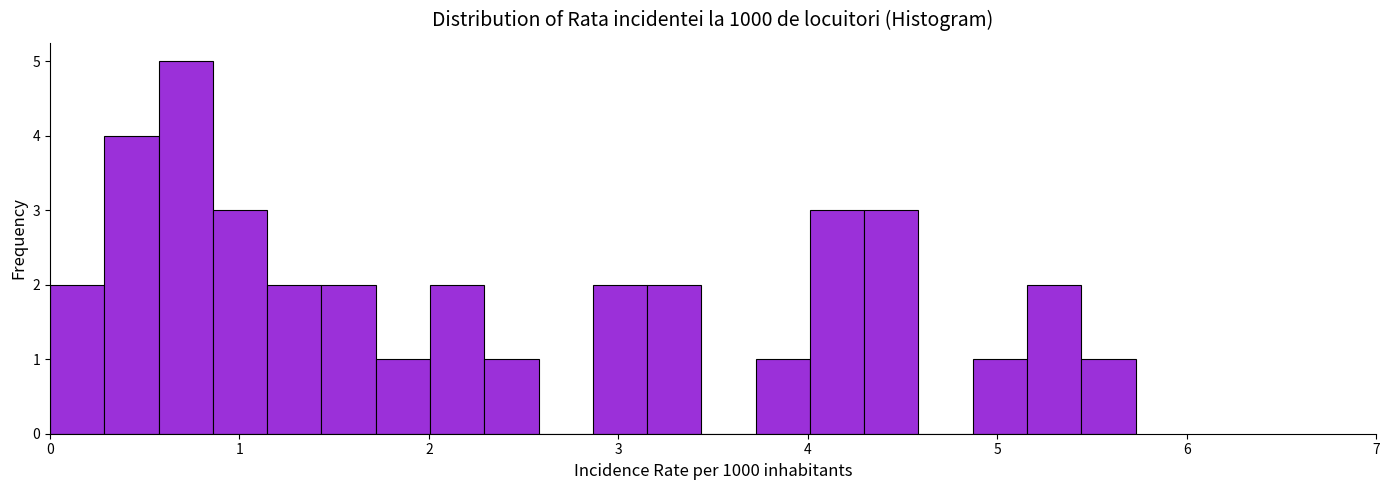

Around what value on the x-axis is the tallest bar? Give the approximate position of its centre, as read against the axis.

0.7